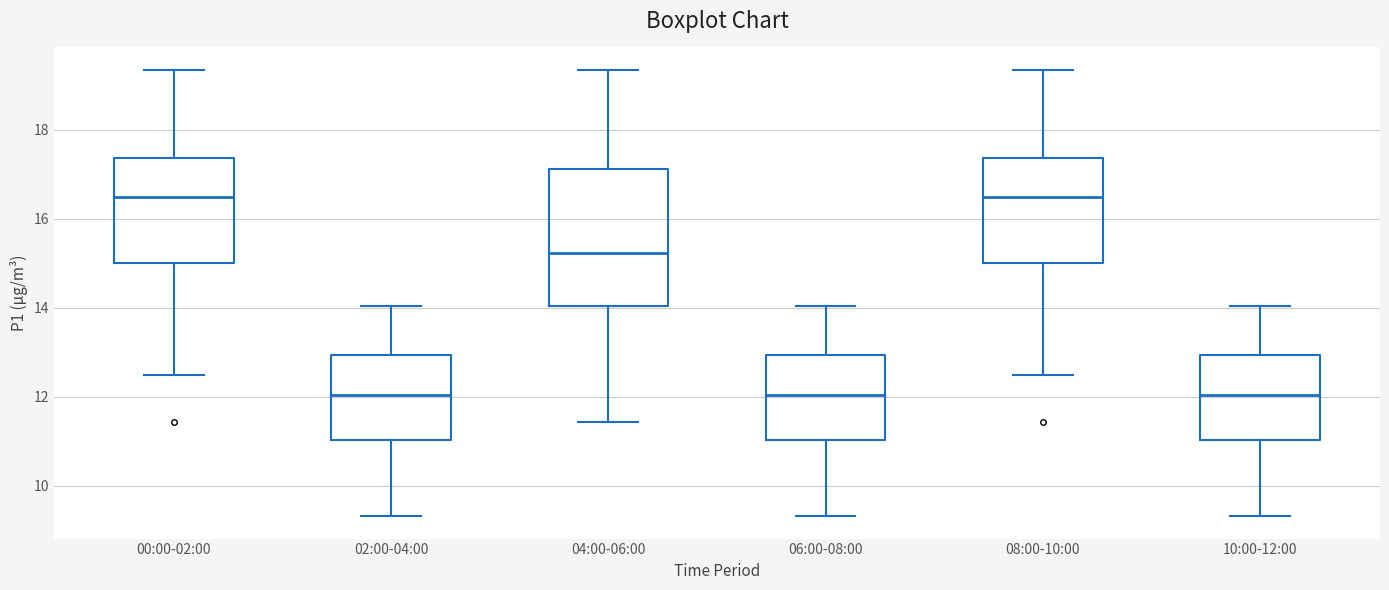

Where does the median line of the box for 06:00-08:00 sit on the y-axis? The values are not printed on the chart, so give them approximately, as read against the axis.

12.0